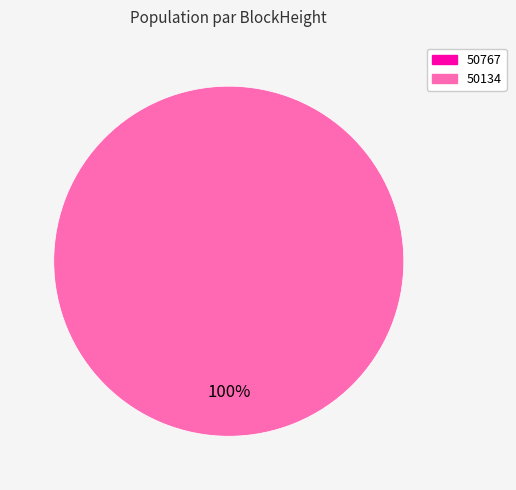

Does any single category account for the majority?

Yes